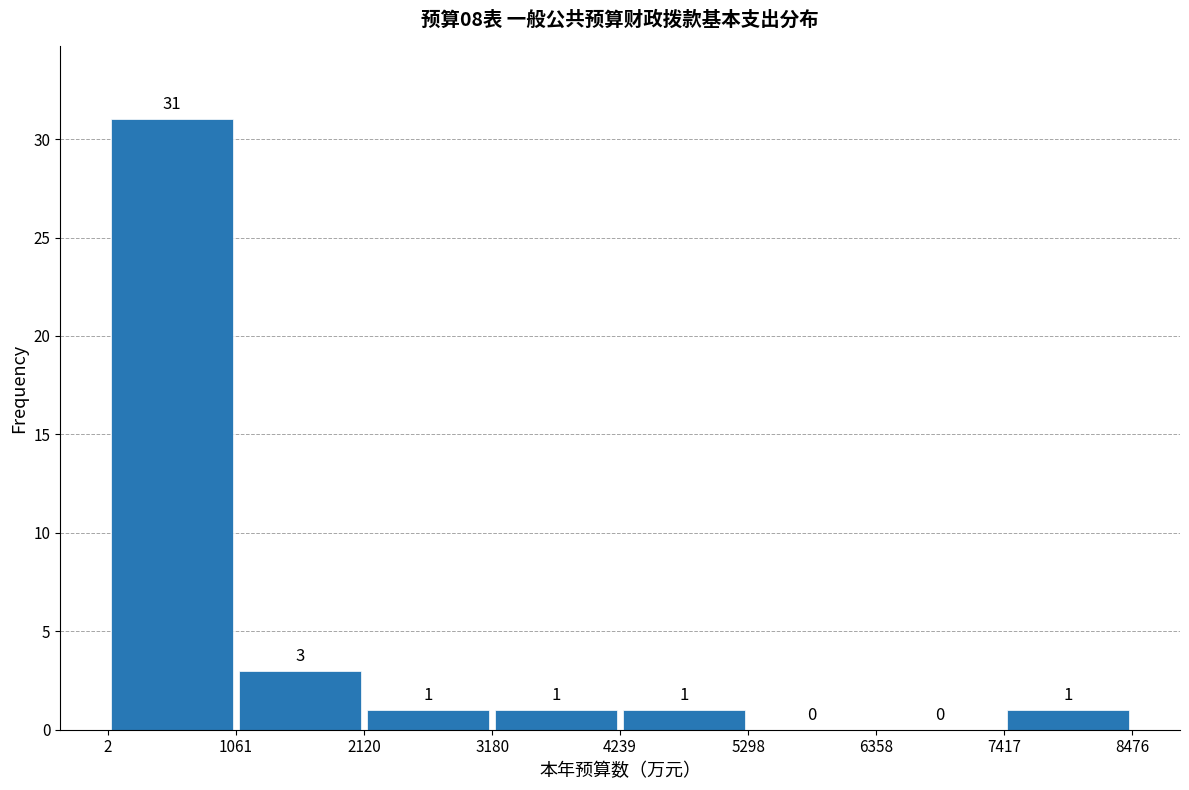

Over which range of the x-axis is the bar tallest?

2 to 1061